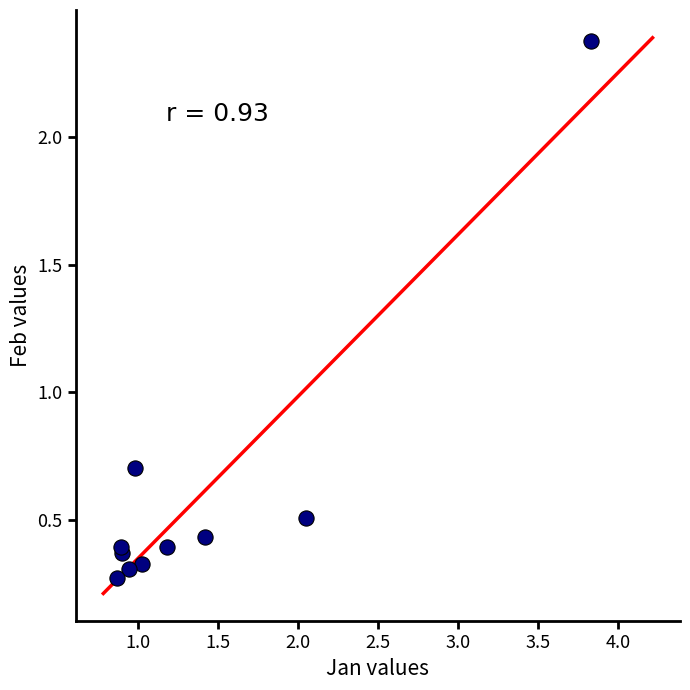

What Y value in the scatter plot is closest to 1?

0.7